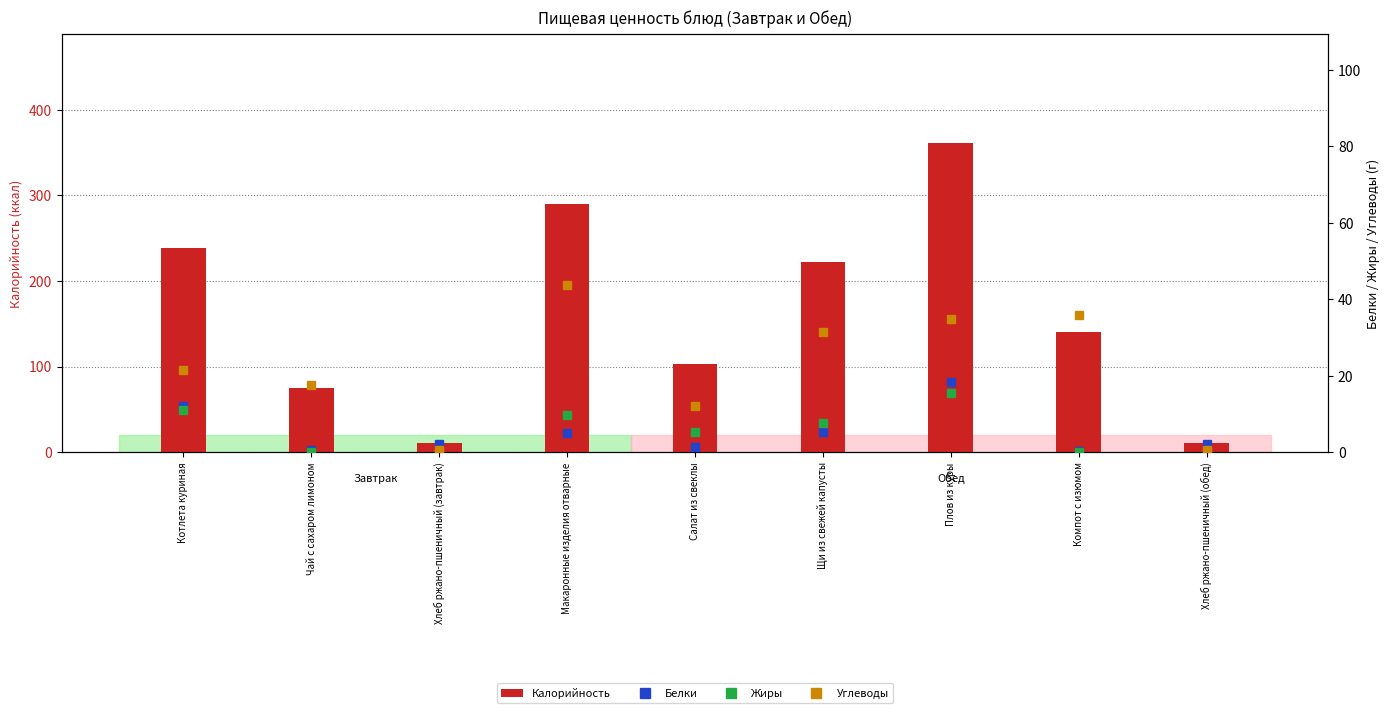

How many distinct data groups are displayed?

4